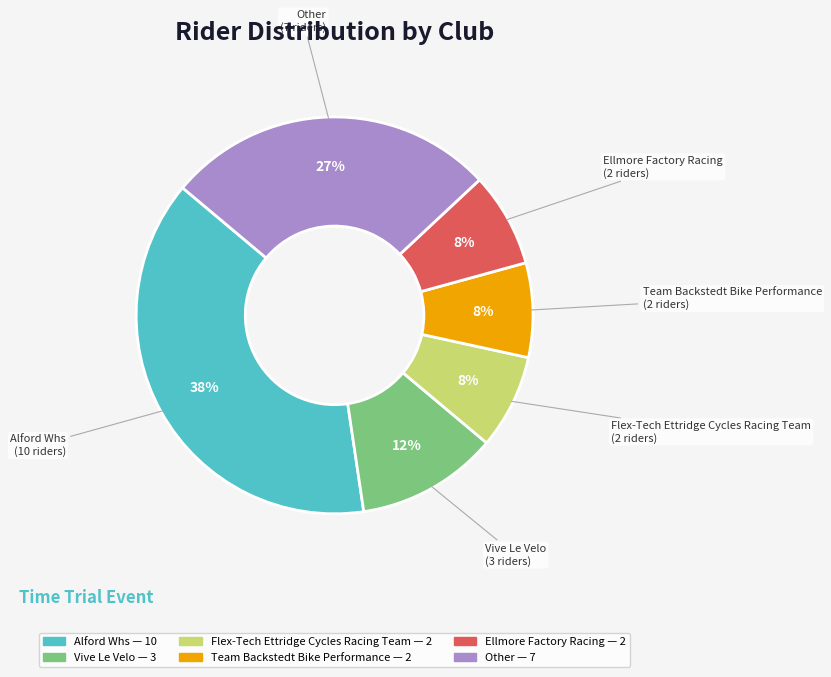

To the nearest percent, what is the combined percentage of Alford Whs and Vive Le Velo?

50%